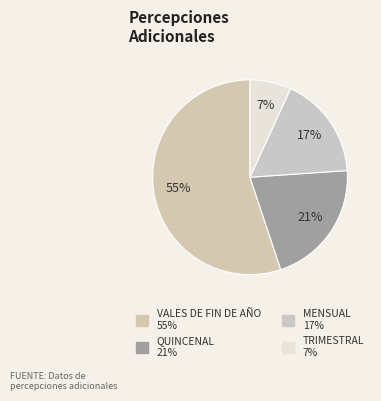

Which has a higher value, TRIMESTRAL or VALES DE FIN DE AÑO?

VALES DE FIN DE AÑO